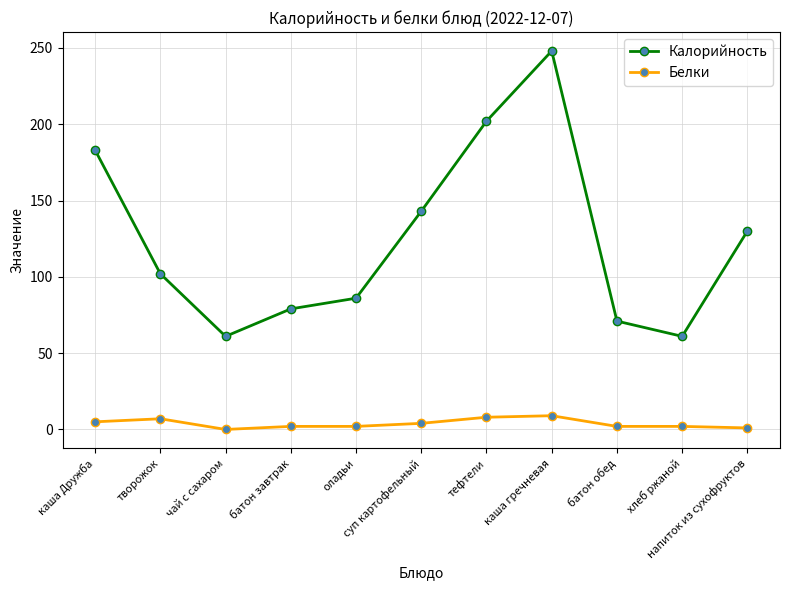

Which series has the largest range (max minus min)?

Калорийность